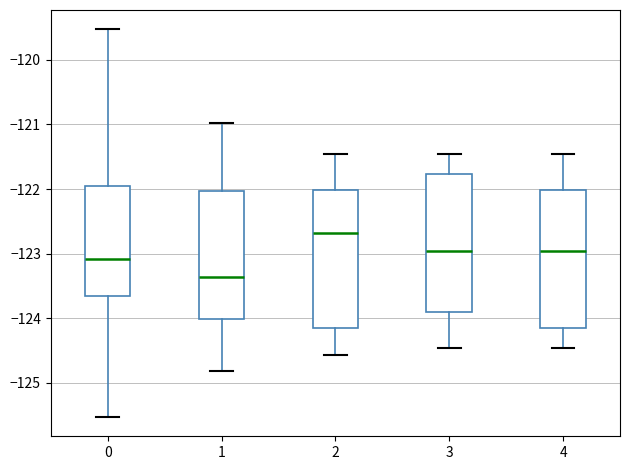

Reading left to right, transcribe this box plot: for each box, give where its median line is, the range the box spans, and where its two whiskers end, as read against the y-axis. The values are not printed on the chart, so give them approximately, as read against the axis.

0: median -123.1, box -123.7 to -122.0, whiskers -125.5 to -119.5
1: median -123.4, box -124.0 to -122.0, whiskers -124.8 to -121.0
2: median -122.7, box -124.2 to -122.0, whiskers -124.6 to -121.5
3: median -123.0, box -123.9 to -121.8, whiskers -124.5 to -121.5
4: median -123.0, box -124.2 to -122.0, whiskers -124.5 to -121.5